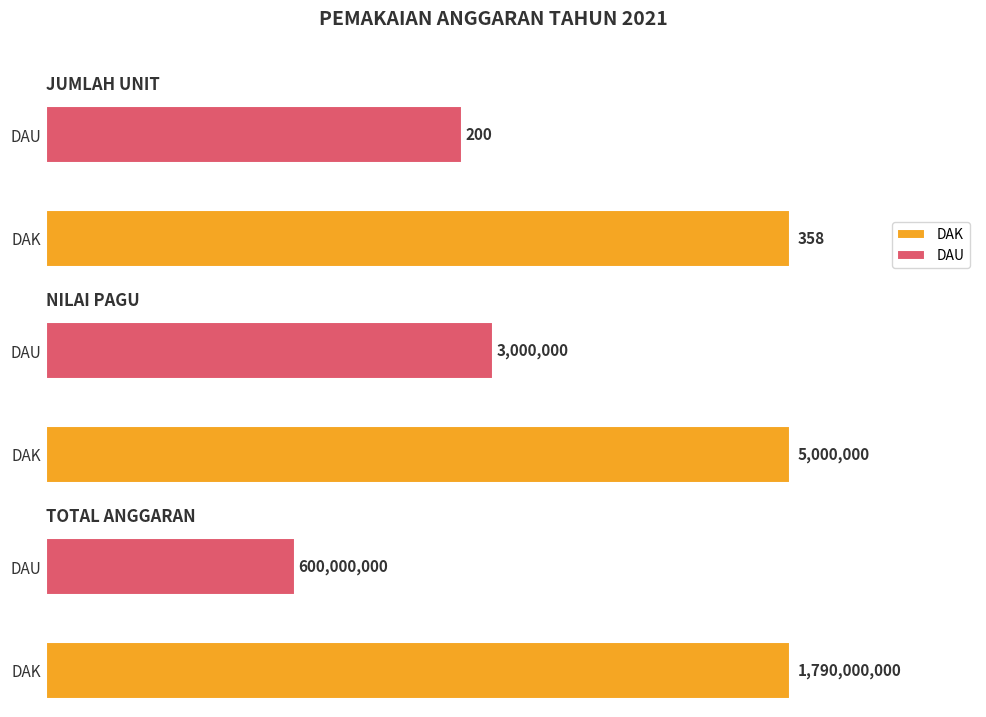

True or false: JUMLAH UNIT has a value of 59 at DAU.

False